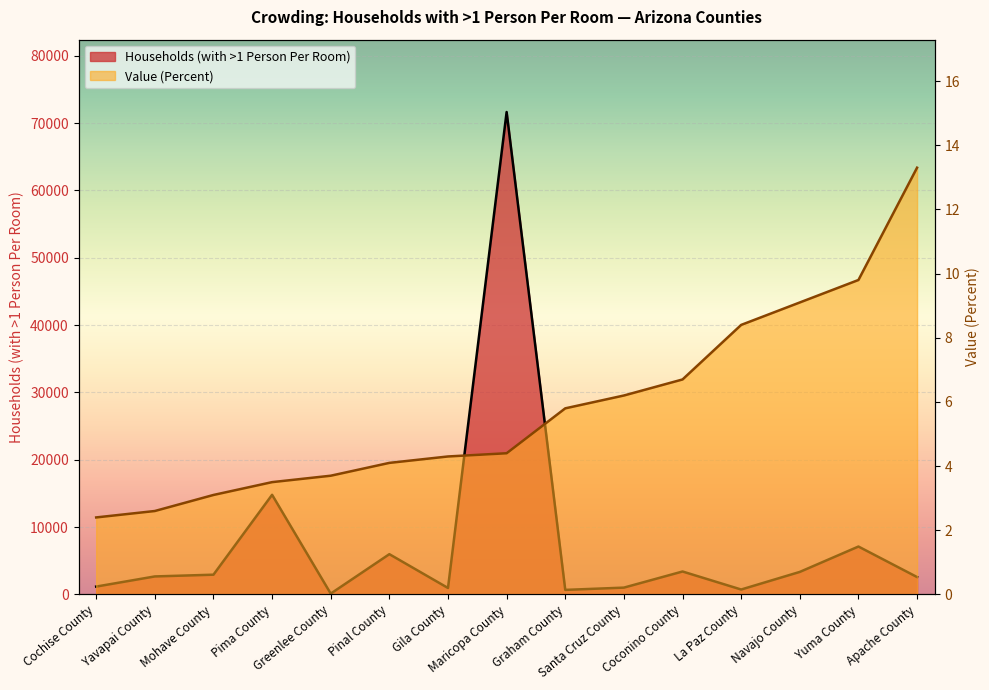

What is the lowest value of the Value (Percent) series?

2.4